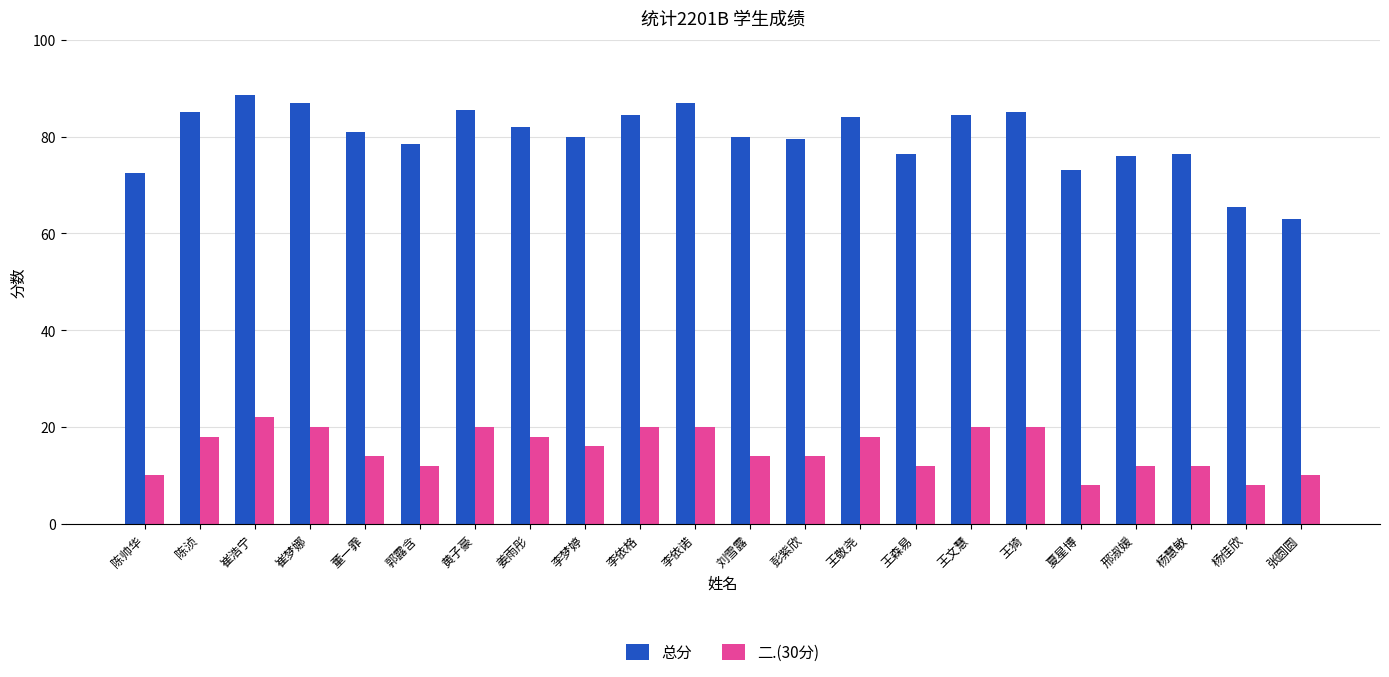

What is the difference between the maximum and second lowest values in the 二.(30分) series?

14.0